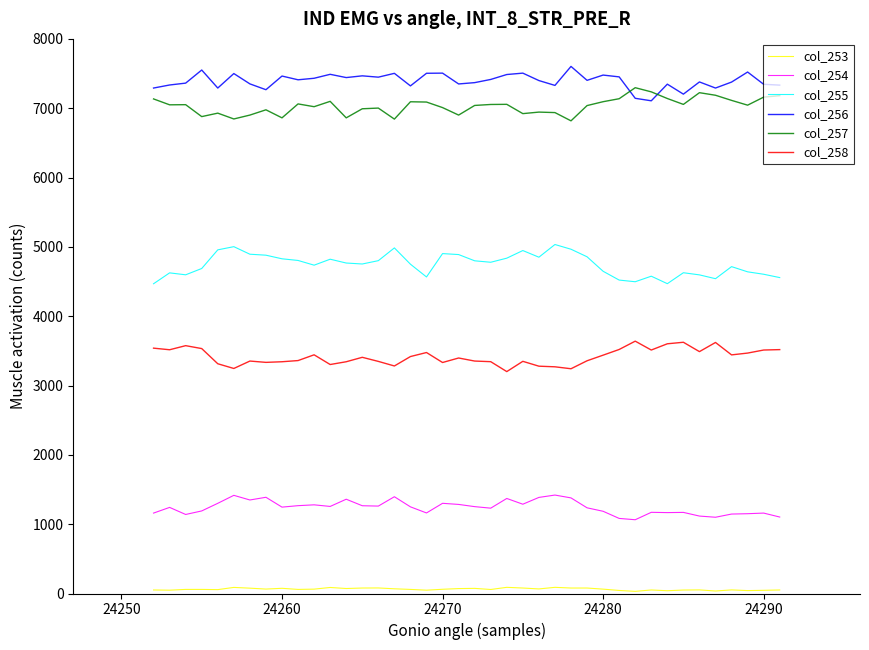

What is the greatest value displayed?

7603